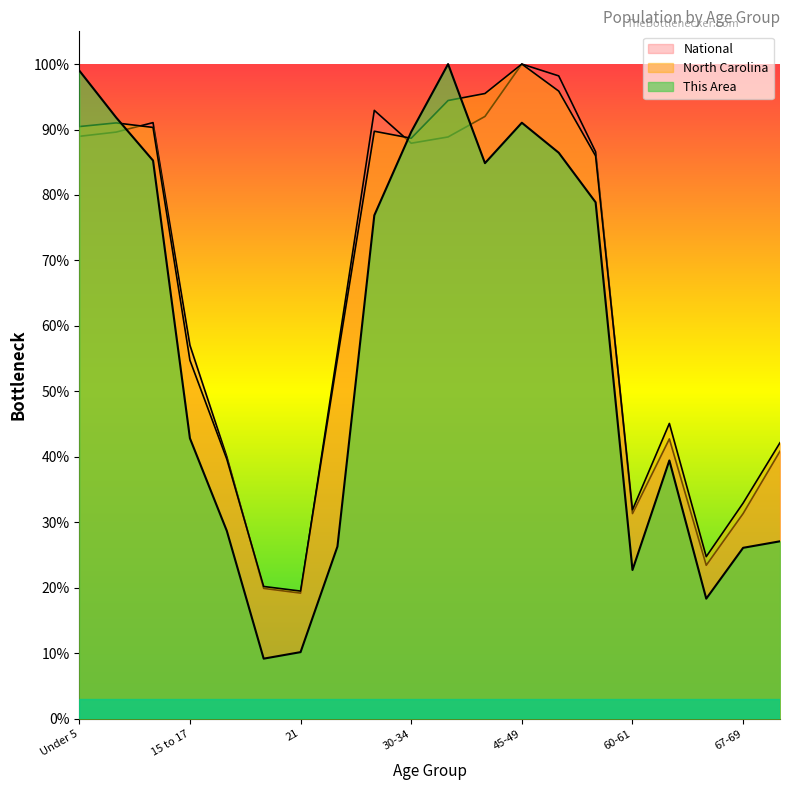

How many interior local peaks does the National series have?

4